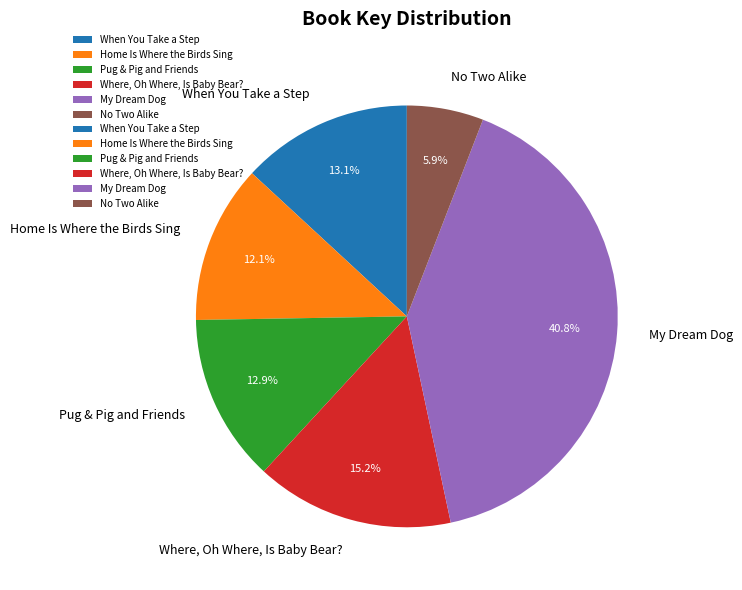

To the nearest percent, what is the difference between the largest and smallest slice percentages?

35%